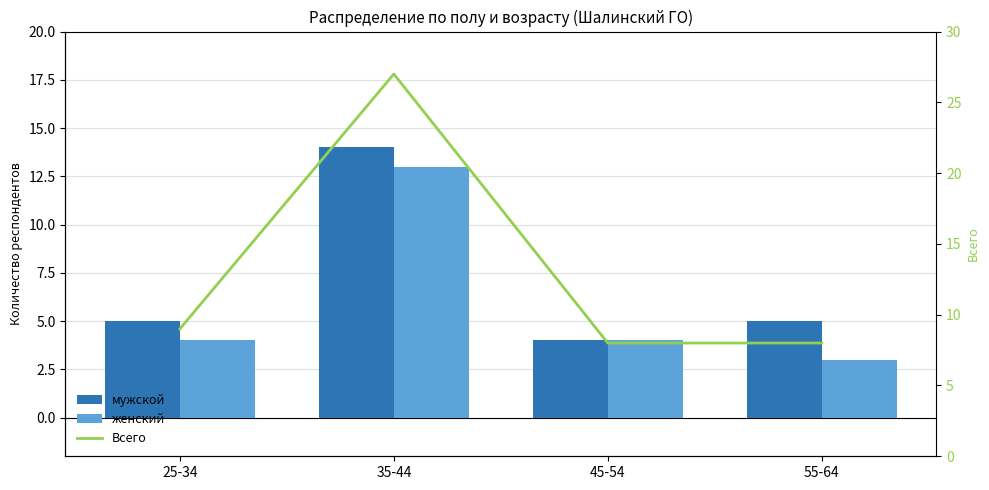

Which category has the lowest value in the мужской series?

45-54